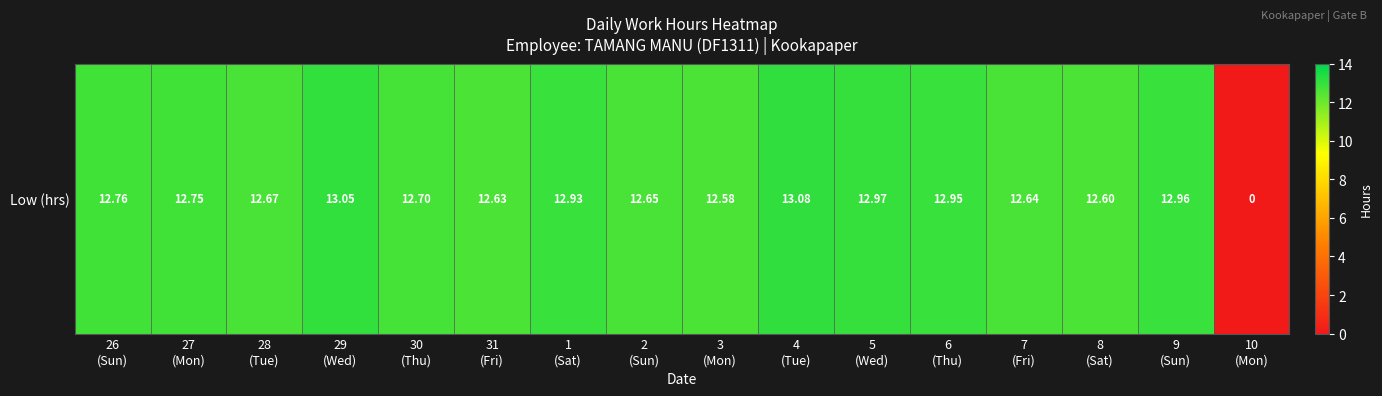

How many data points does each series have?

16